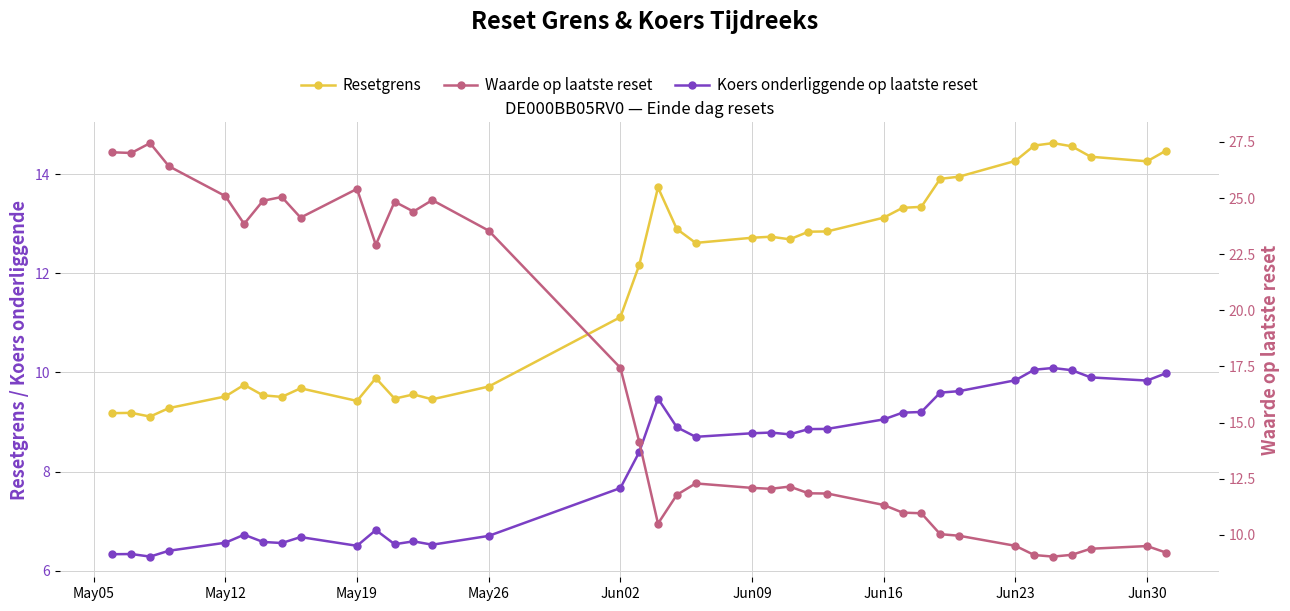

What is the sum of all Waarde op laatste reset values?

621.2